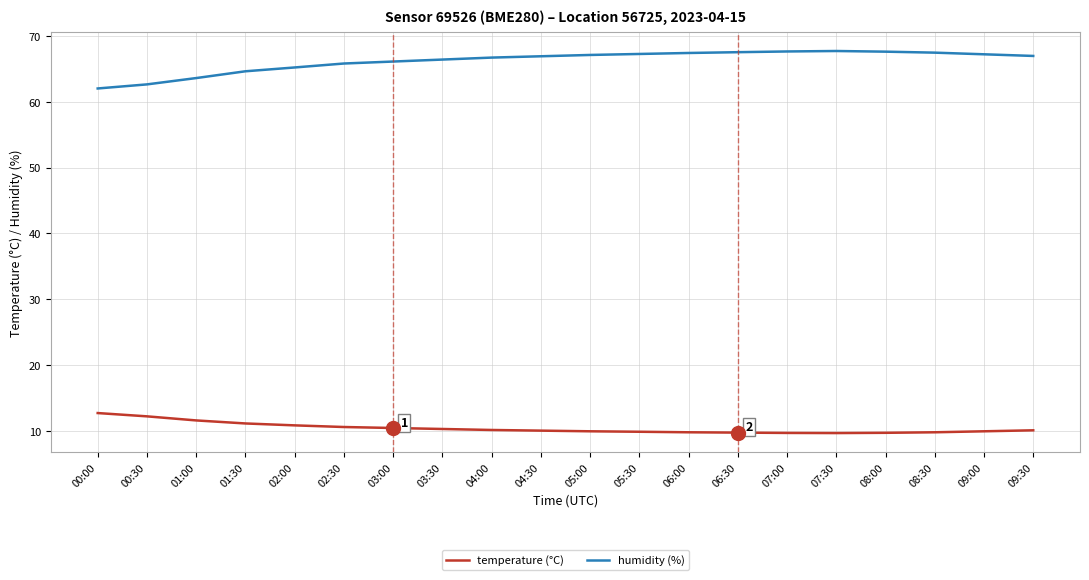

At 06:30, list the series in order from largest to smallest.

humidity (%), temperature (°C)